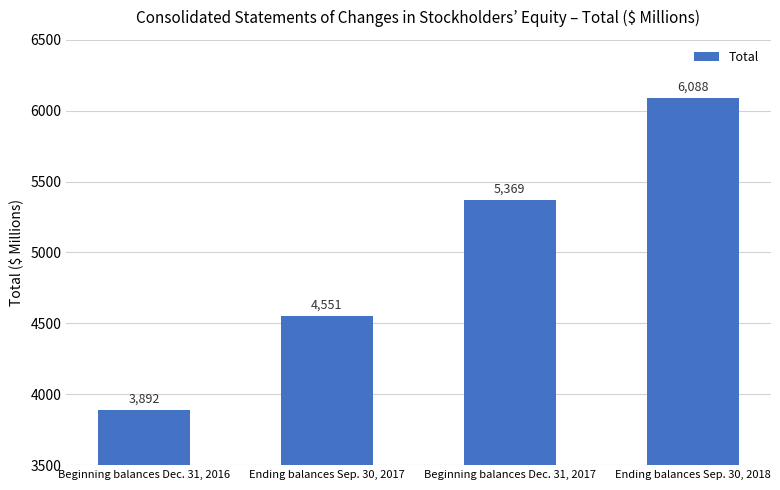

What is the difference between the second highest and minimum values?

1477